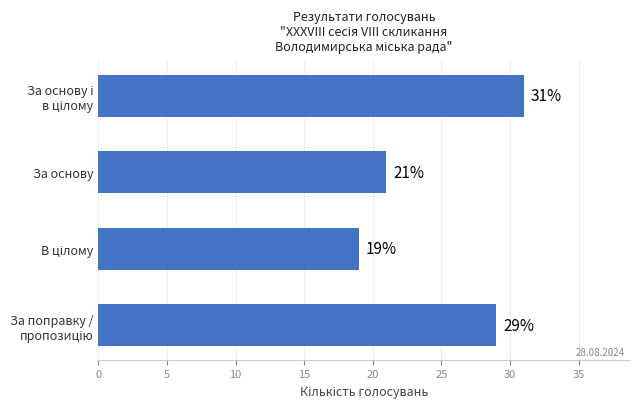

What is the difference between the maximum and minimum values?

12